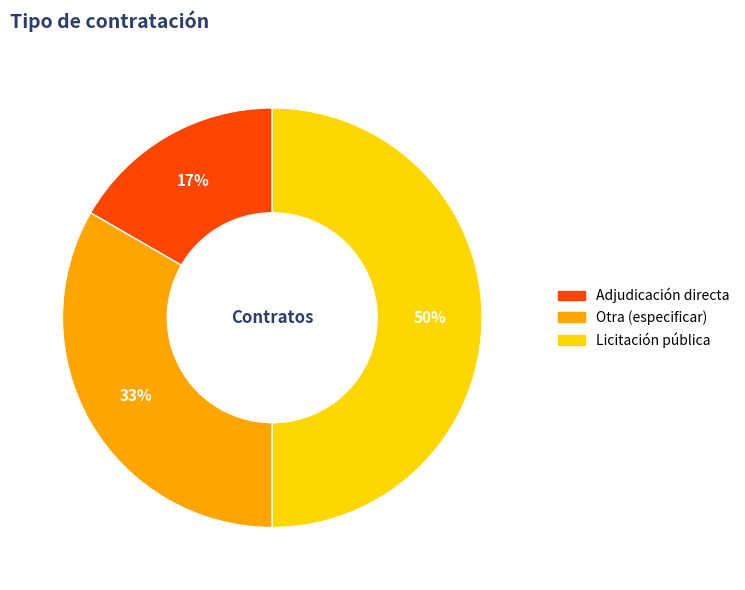

To the nearest percent, what is the average slice percentage?

33%